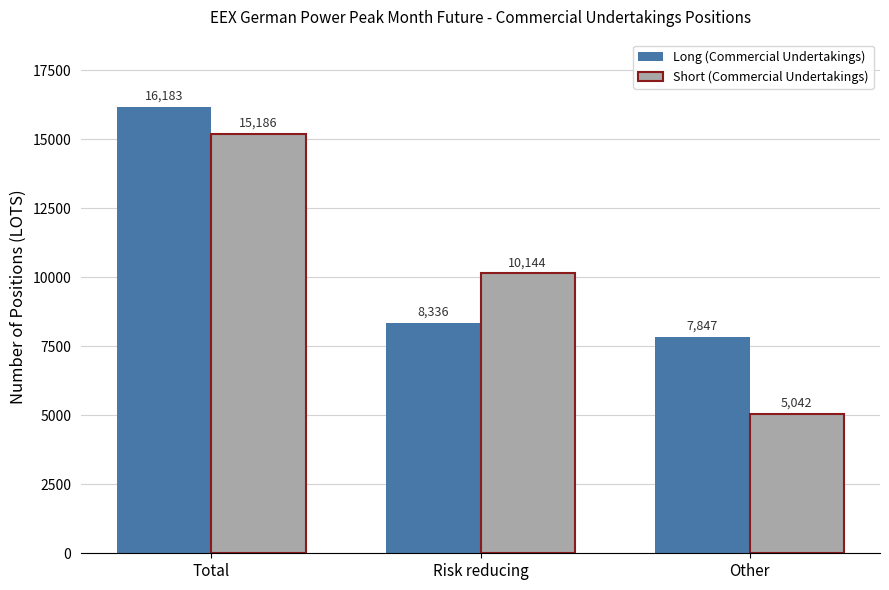

Which series has the widest spread of values?

Short (Commercial Undertakings)